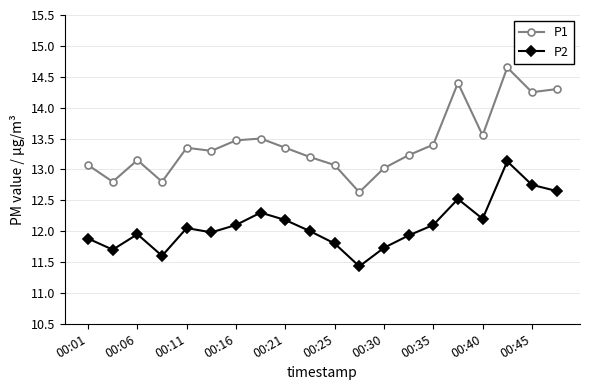

What is the value of the P2 point at the 16th from the left?

12.5